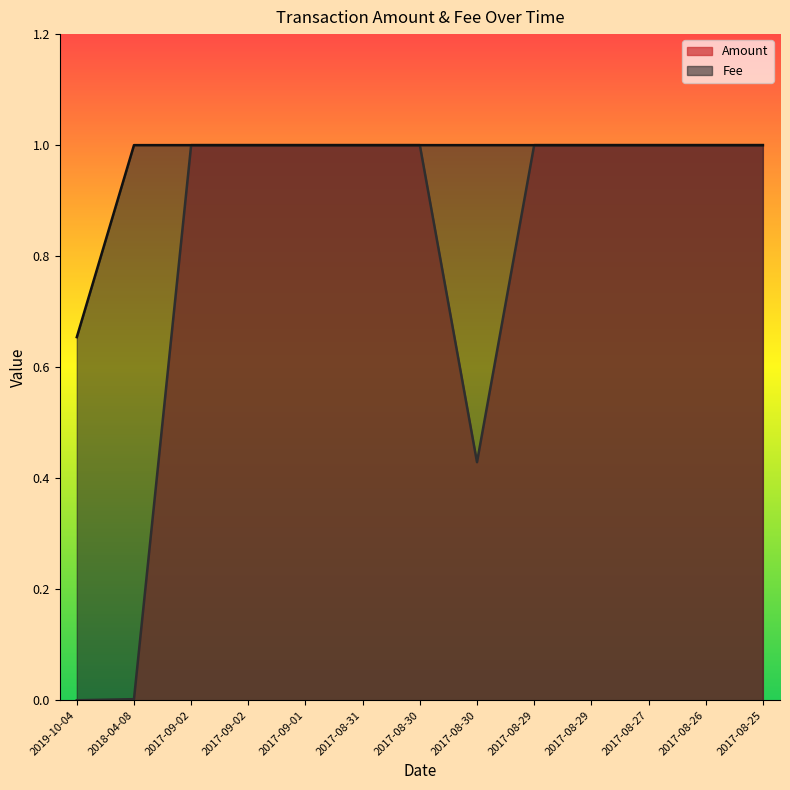

At which label is Amount closest to 0?

2019-10-04